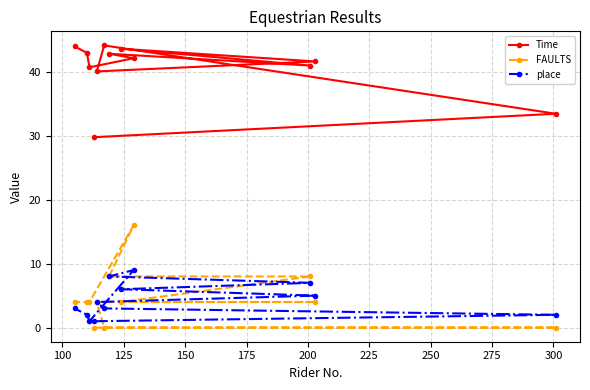

Which series has the largest total across all categories?

Time